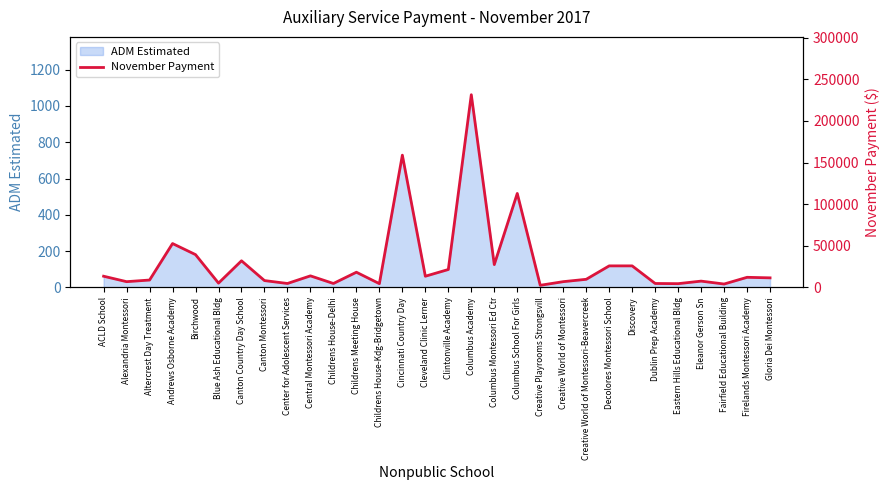

Where is ADM Estimated nearest to the value 537?

Columbus School For Girls